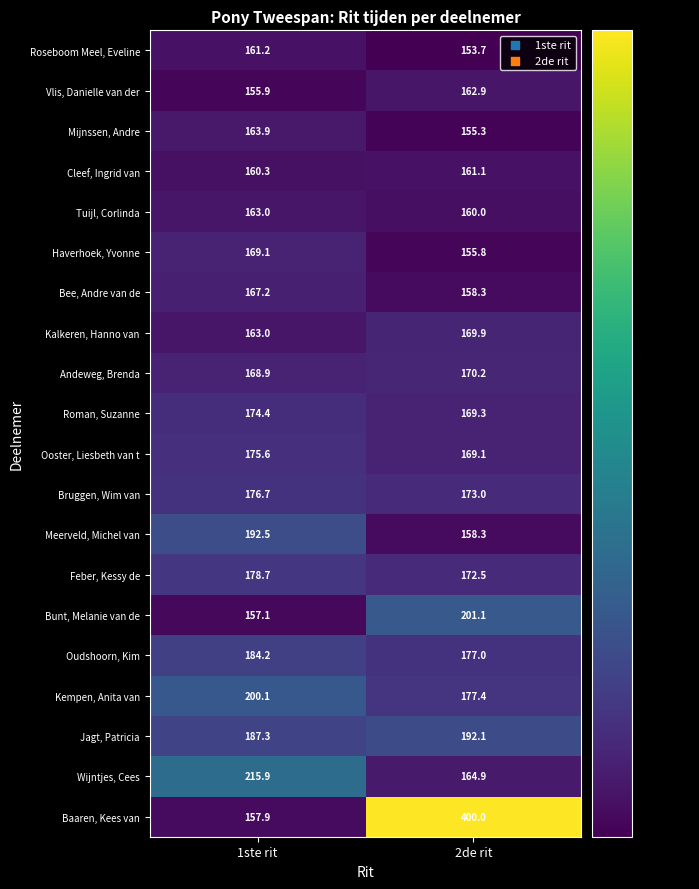

What is the average value of the Mijnssen, Andre series?

159.6